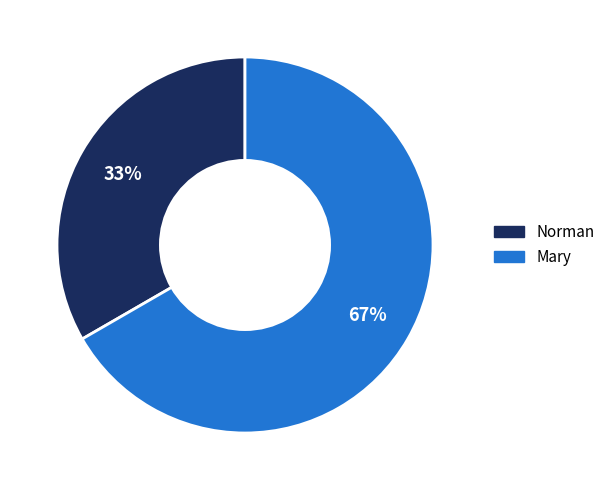

What is the smallest slice in the pie chart?

Norman